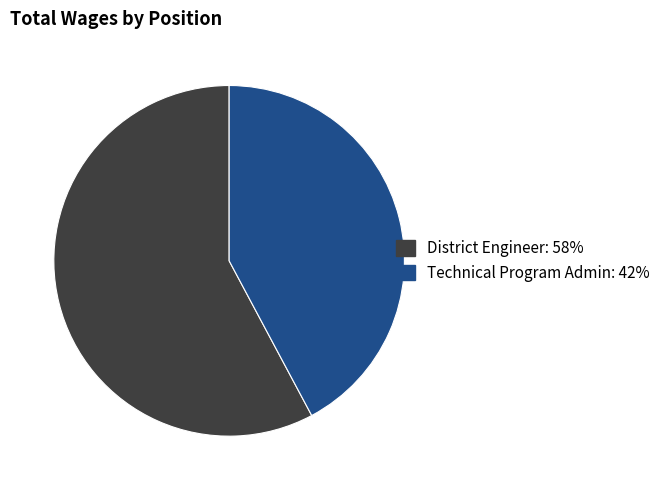

Which category accounts for the majority?

District Engineer